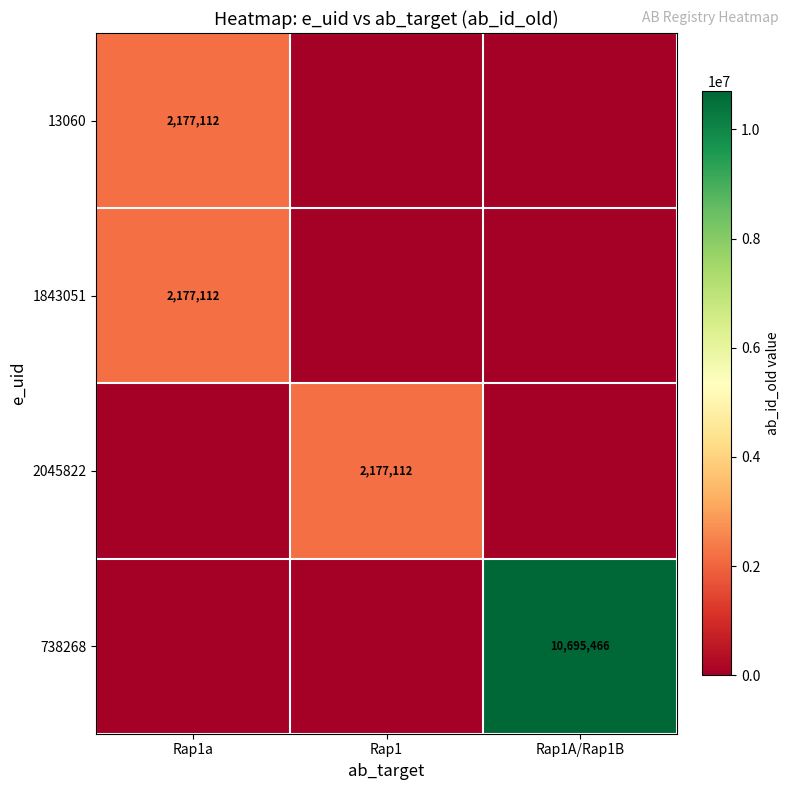

The 738268 series shows 10695466 at Rap1A/Rap1B. True or false?

True